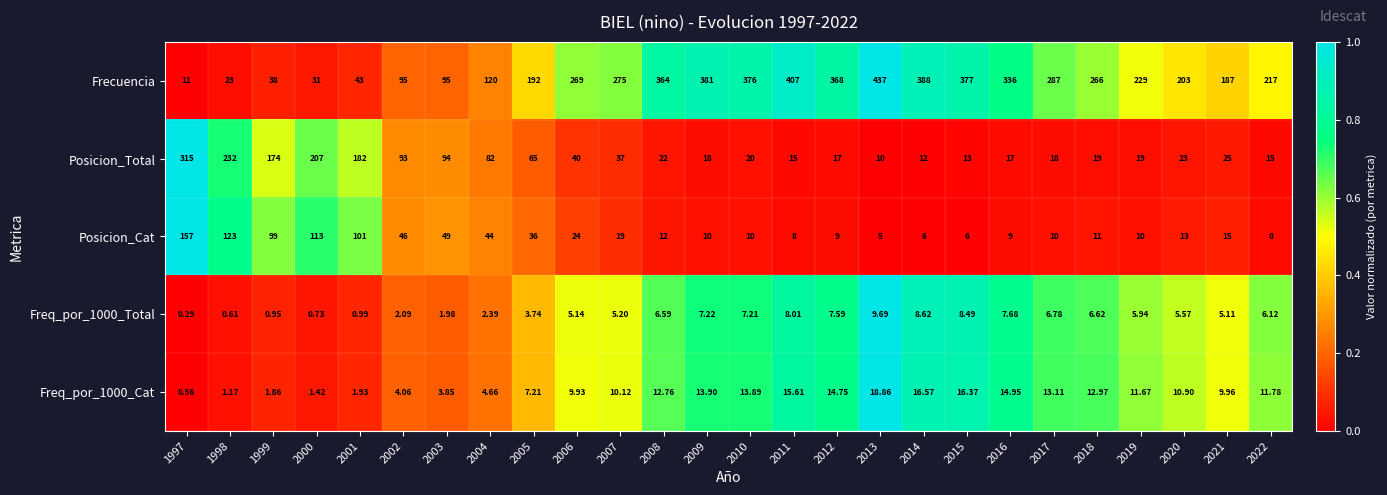

Between 2007 and 2010, which series saw the biggest shift?

Frecuencia